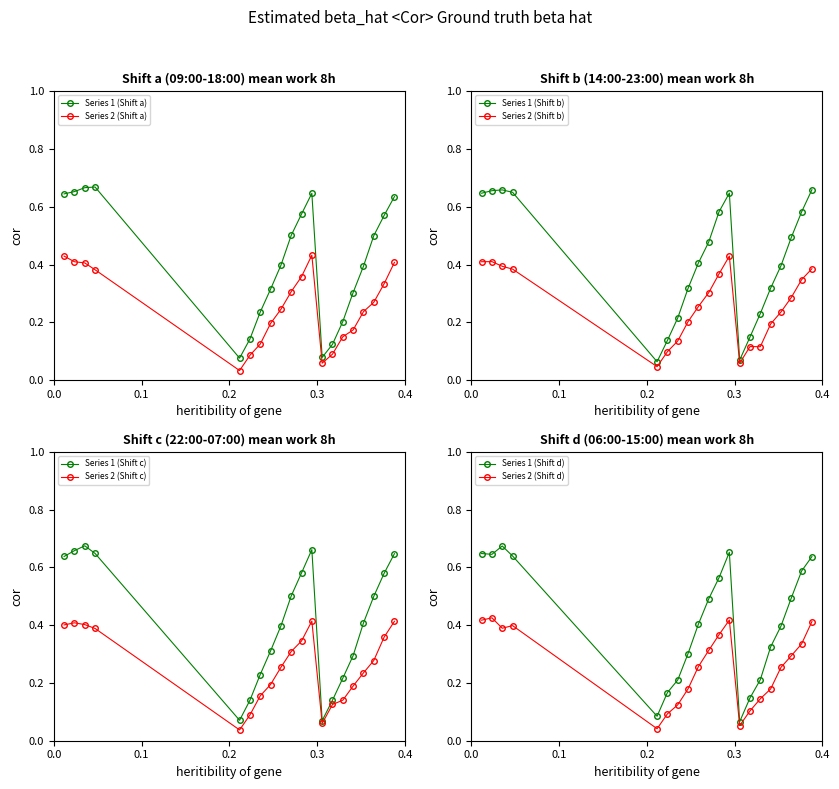

True or false: Shift d (06:00-15:00) has more than 1 points higher than both neighbors.

True